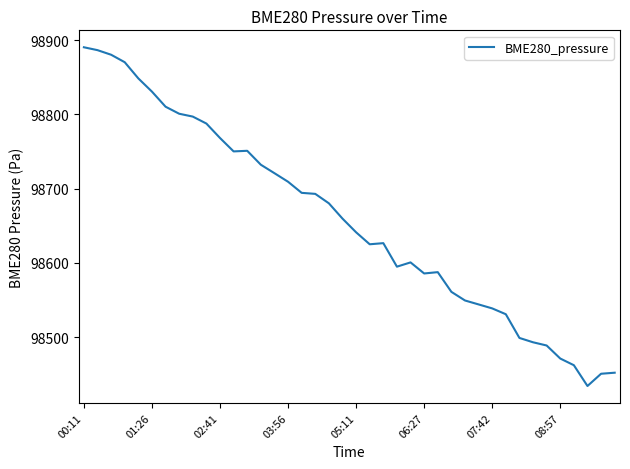

What is the smallest value displayed?

98434.1